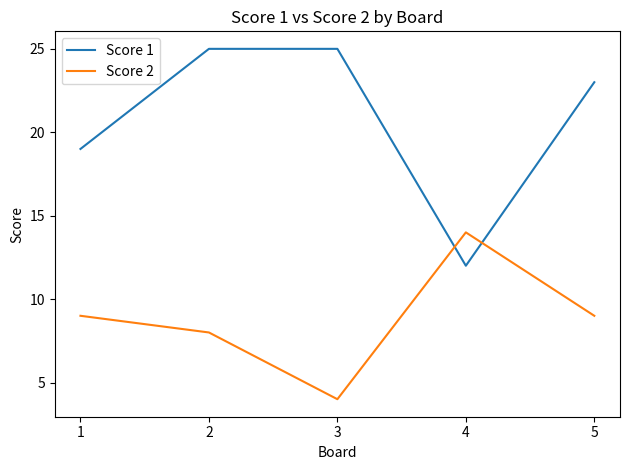

Reading left to right, transcribe all the data shown in this chart.

Score 1: 1=19	2=25	3=25	4=12	5=23
Score 2: 1=9	2=8	3=4	4=14	5=9